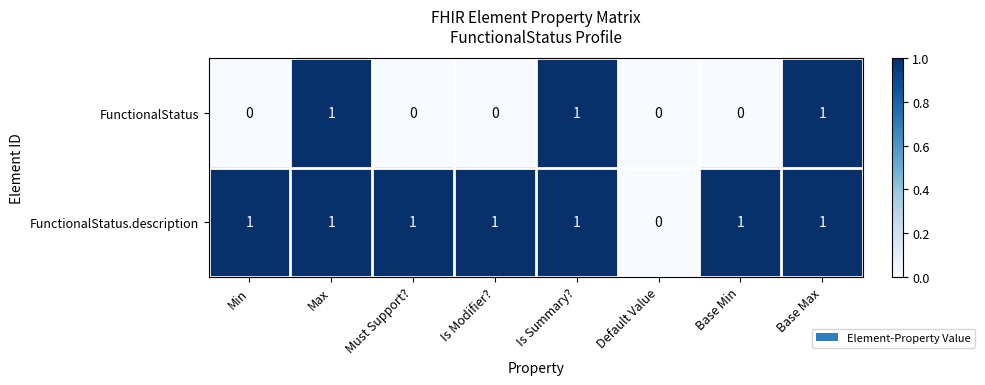

What is the sum of all FunctionalStatus.description values?

7